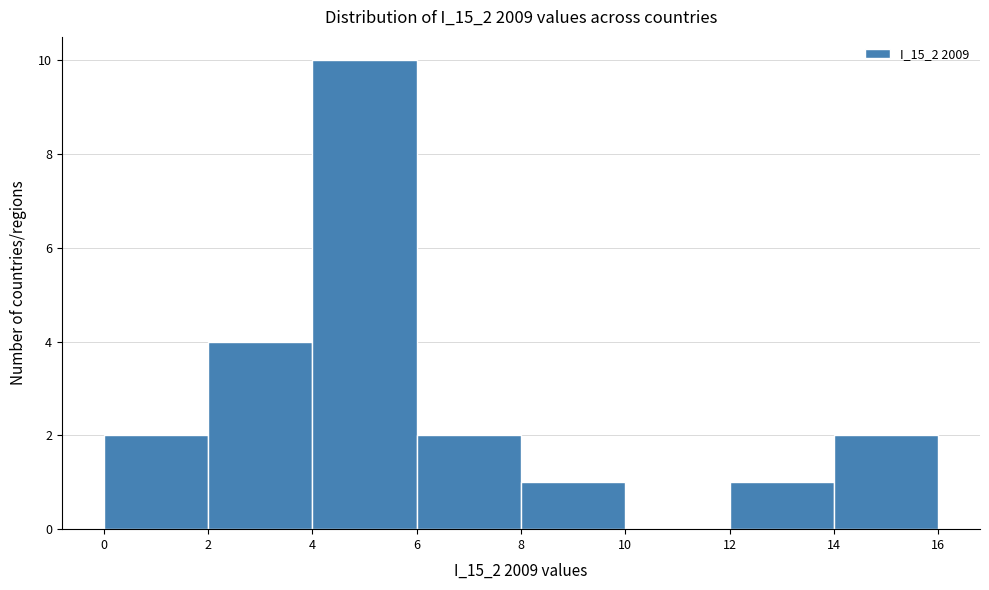

How tall is the bar that spans 14 to 16 on the x-axis? The values are not printed on the chart, so give them approximately, as read against the axis.

2